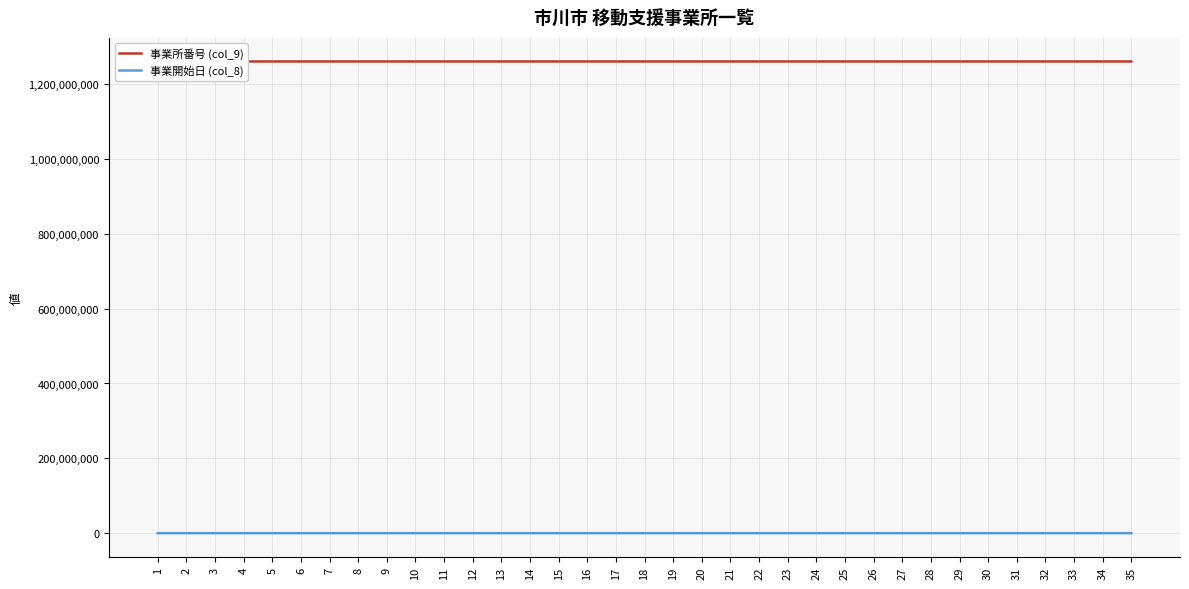

What is the spread (max minus min) of values at 13?

1260320230